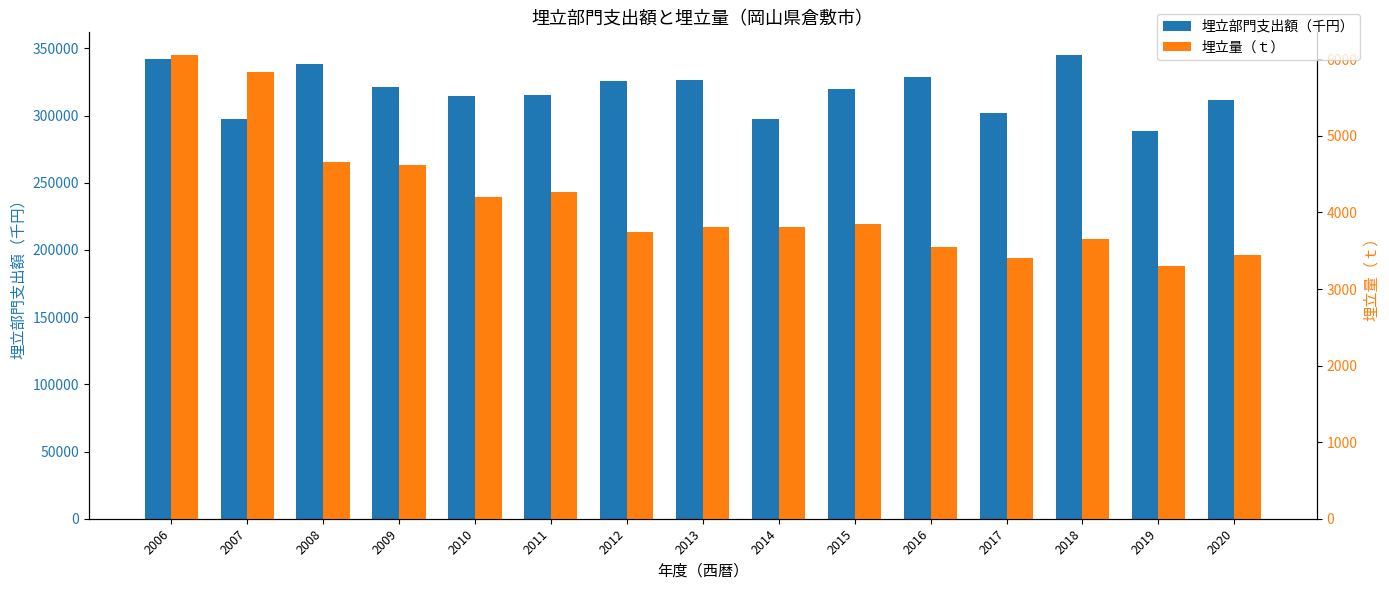

True or false: 埋立量（ｔ） has a value of 3651 at 2018.

True